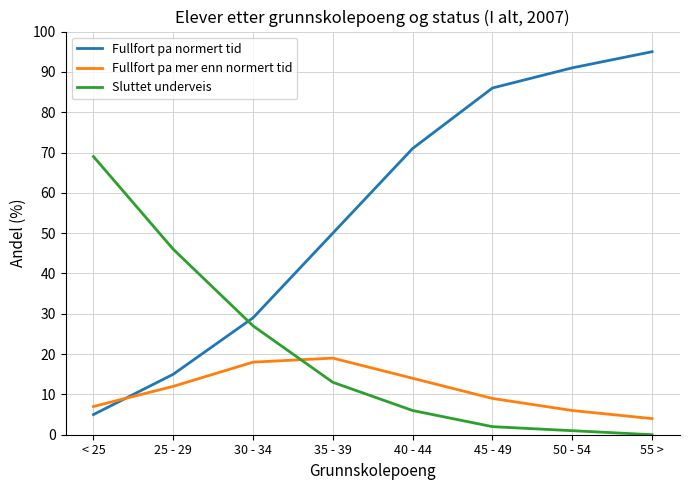

Rank the series by their average value, from lowest to highest.

Fullfort pa mer enn normert tid, Sluttet underveis, Fullfort pa normert tid